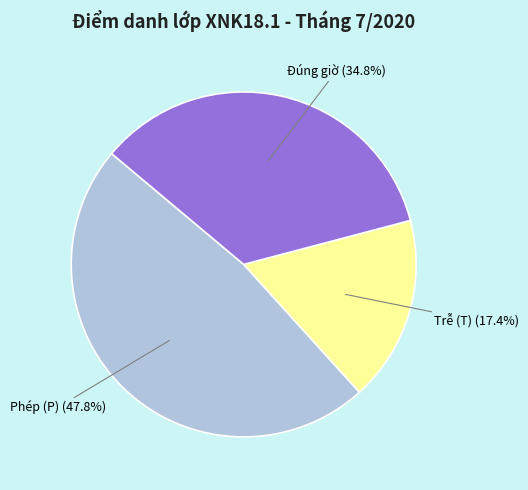

Is there a majority slice in this chart?

No